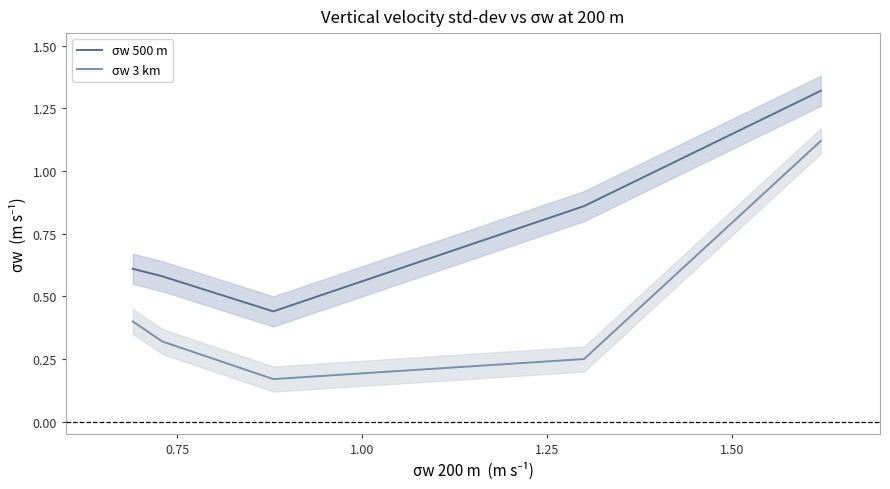

True or false: σw 3 km and σw 500 m cross at least once.

False